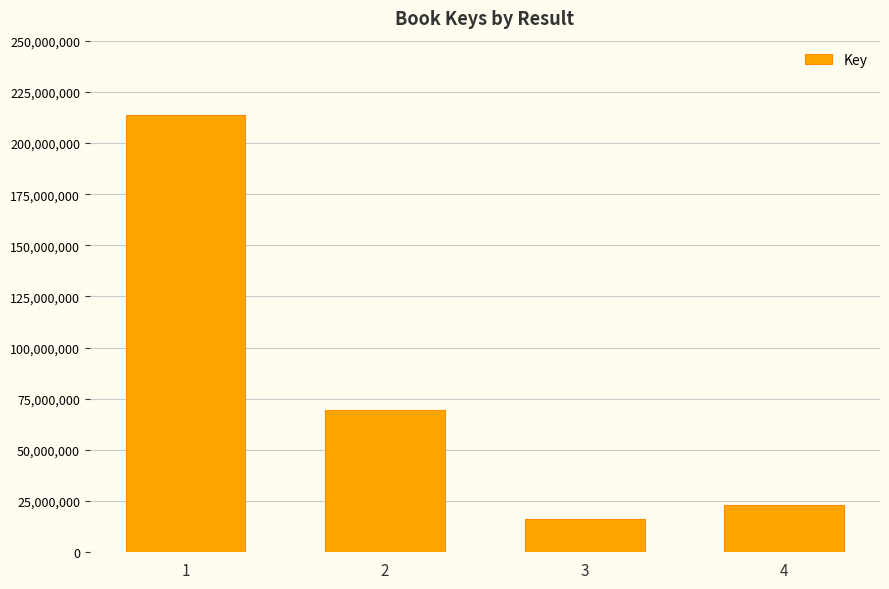

How many bars are there in total?

4